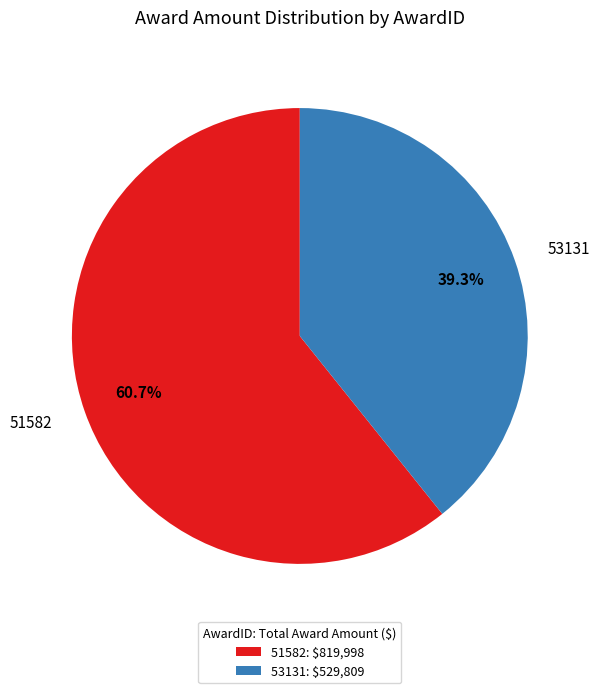

What percentage is the 53131 slice, to the nearest percent?

39%